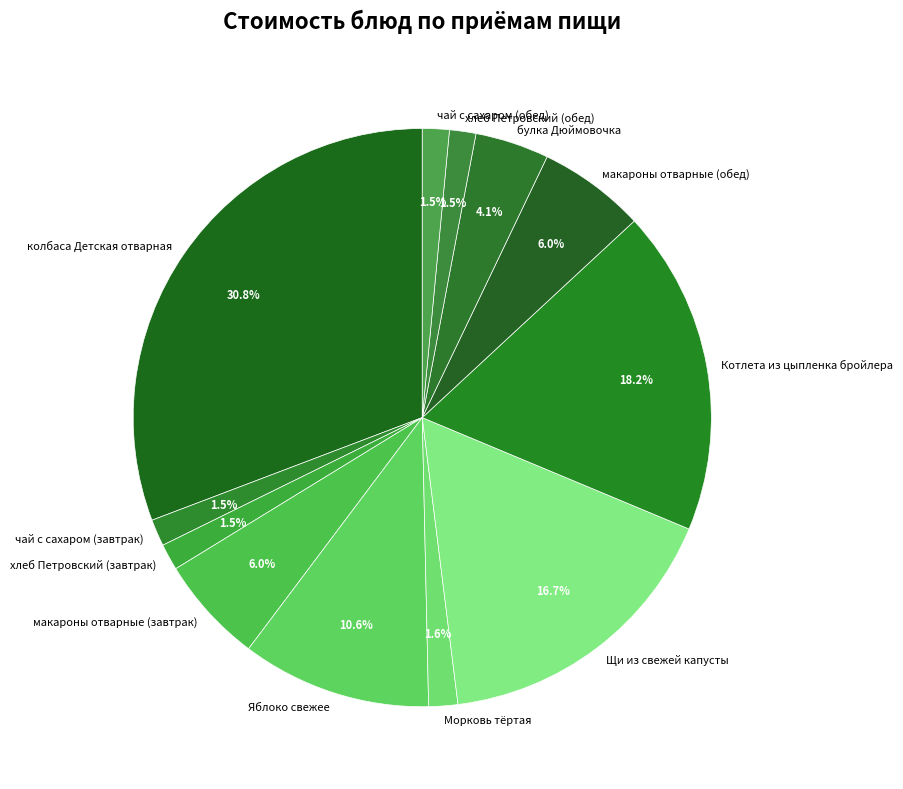

Between Котлета из цыпленка бройлера and хлеб Петровский (завтрак), which is larger?

Котлета из цыпленка бройлера